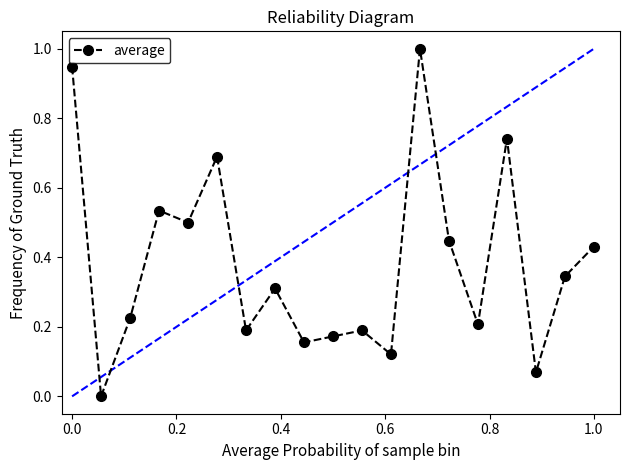

How many data points are above 0?

18